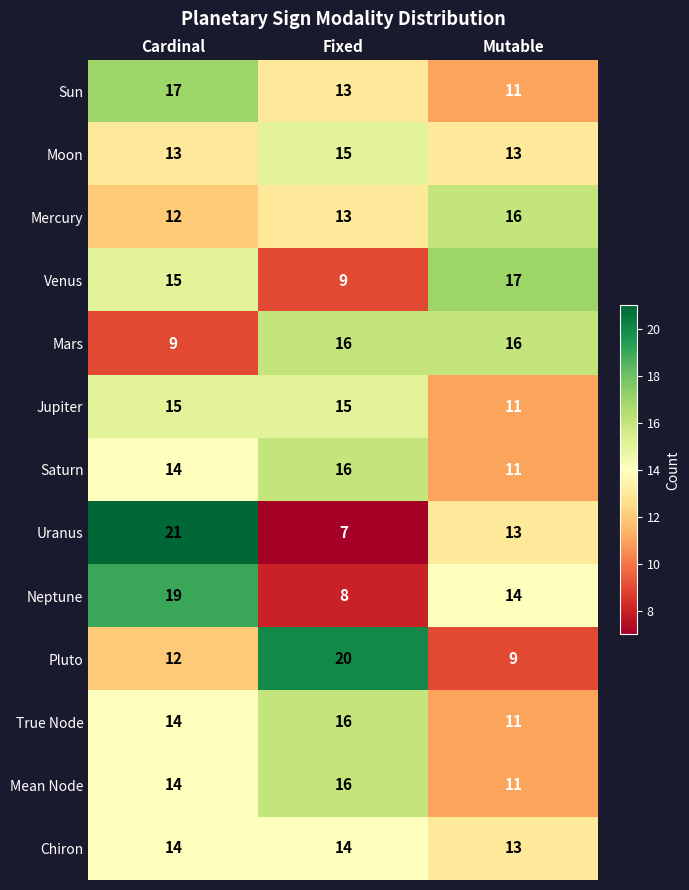

Which series has the largest range (max minus min)?

Uranus